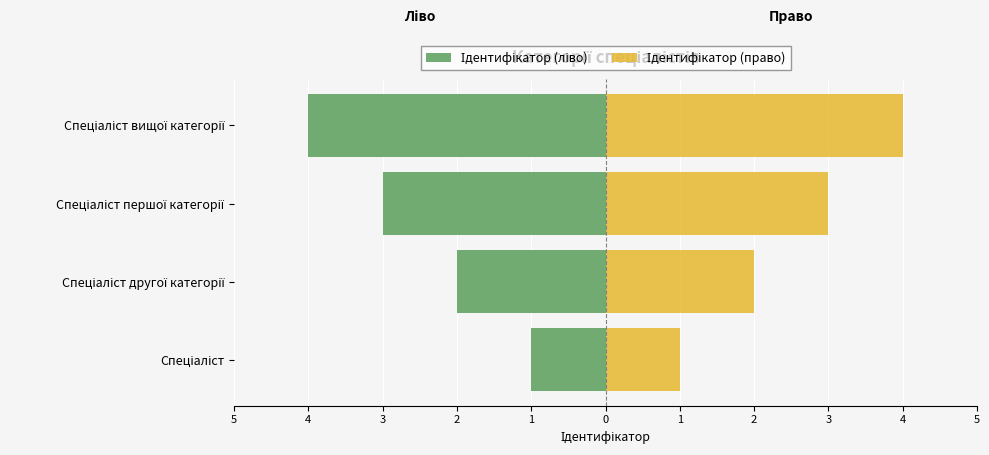

What is the value of the Ідентифікатор (ліво) bar at the 2nd from the left?

-2